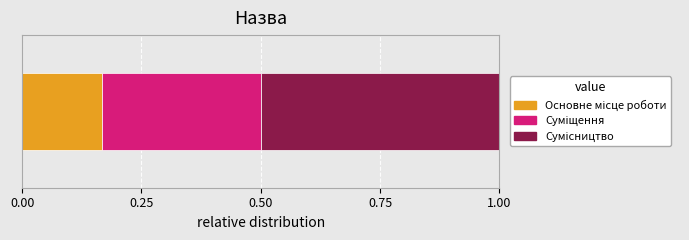

Reading left to right, what are all the values shown in this chart?

1	2	3